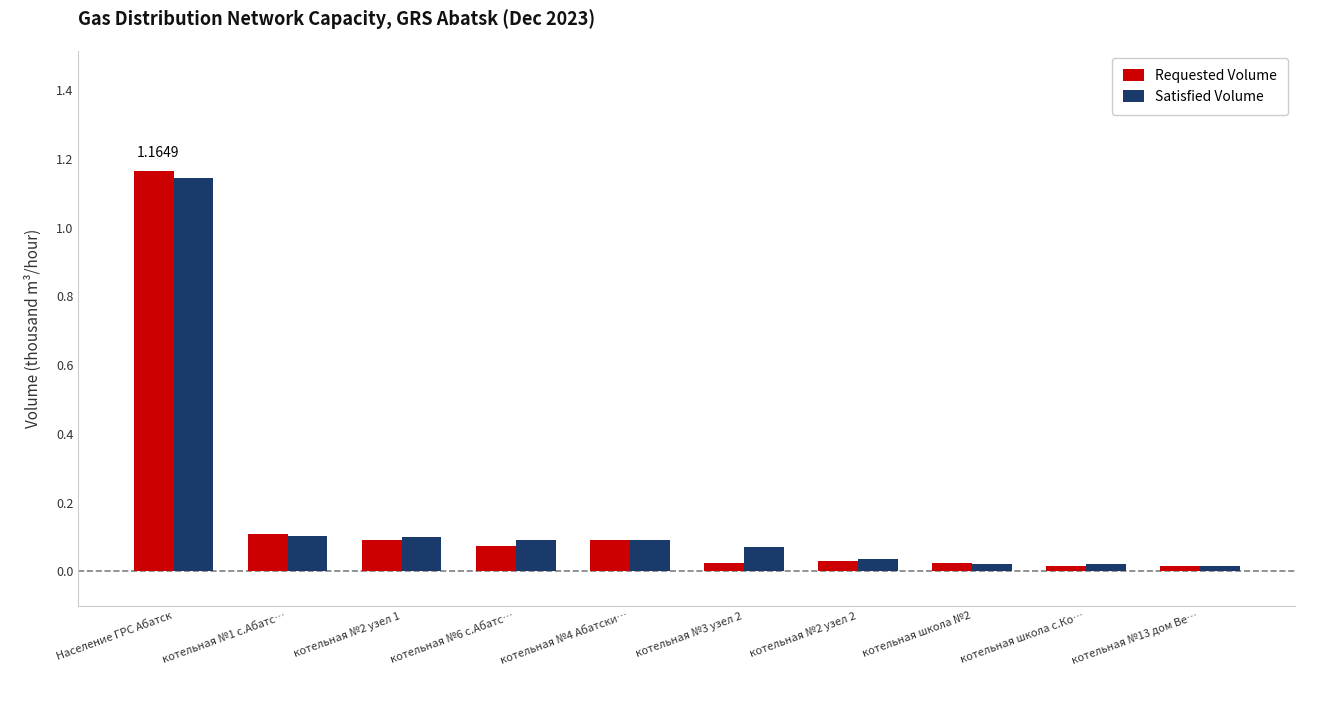

Is the value of Satisfied Volume at котельная №3 узел 2 greater than the value of Requested Volume at котельная №13 дом Ве…?

Yes